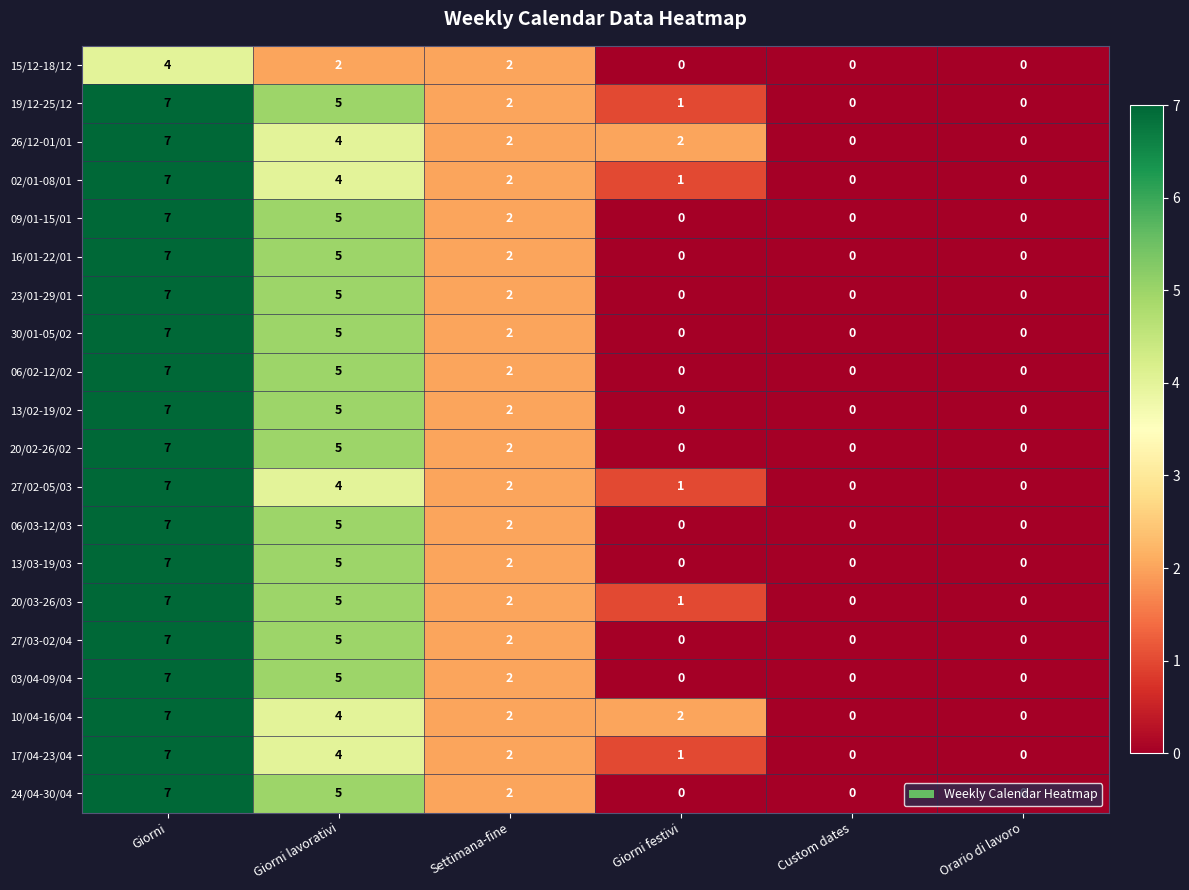

What is the sum of all 19/12-25/12 values?

15